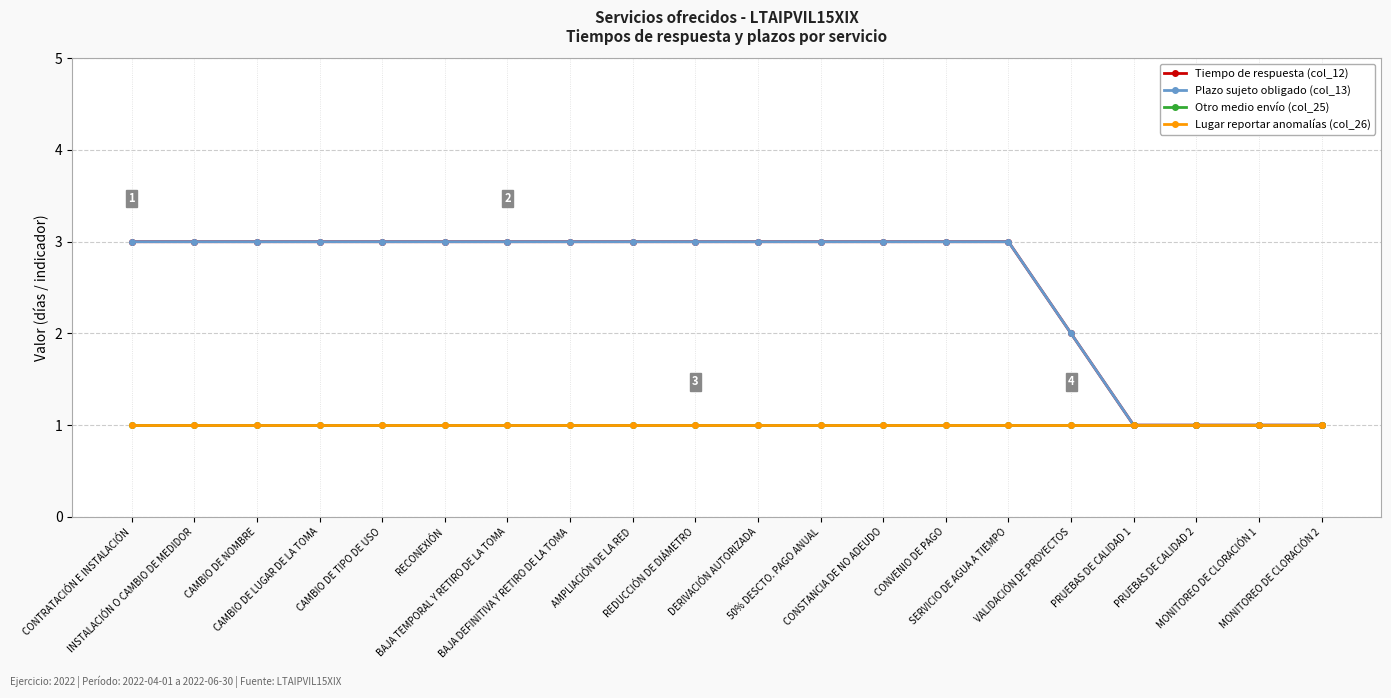

Does the chart have visible grid lines?

Yes